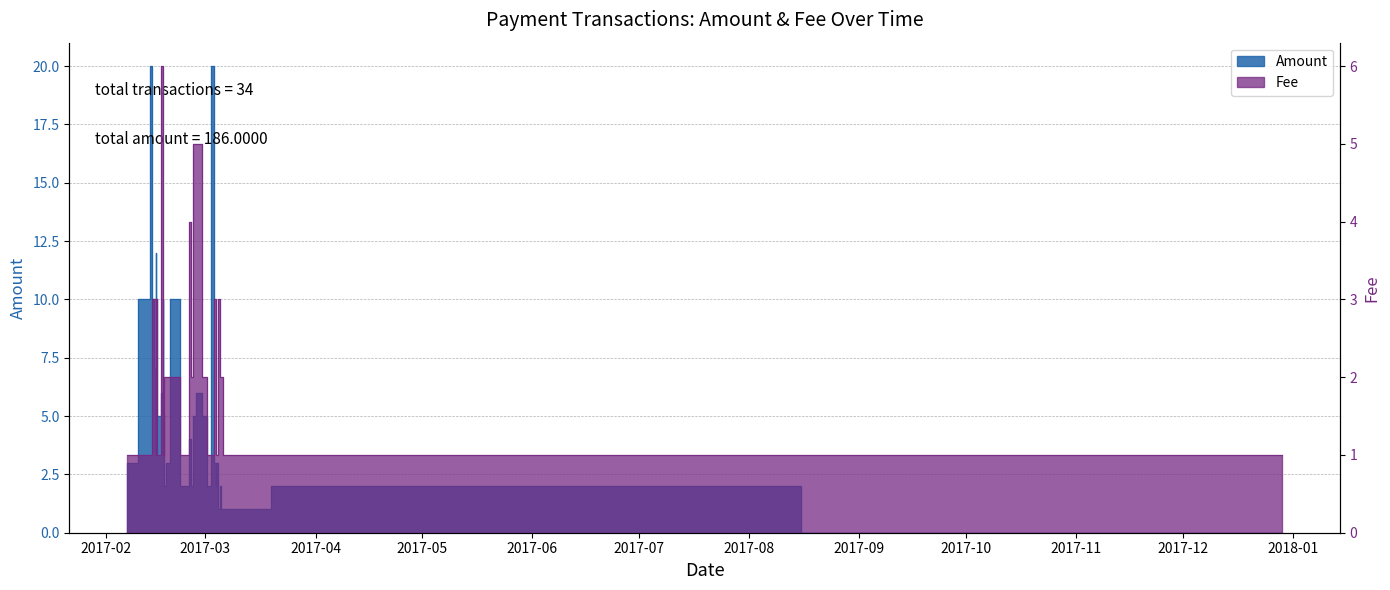

How many lines are shown in the chart?

2